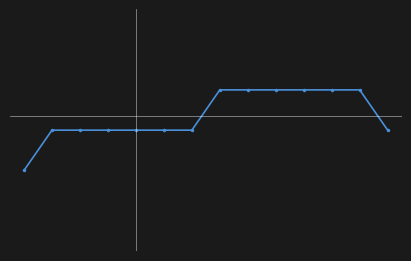

Rank the categories by value from highest to lowest.

7, 8, 9, 10, 11, 12, 1, 2, 3, 4, 5, 6, 13, 0